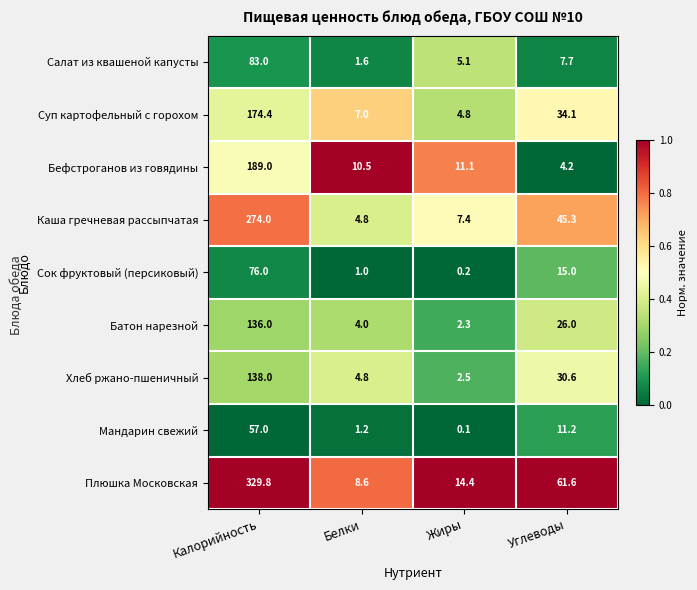

Which series has the largest range (max minus min)?

Плюшка Московская